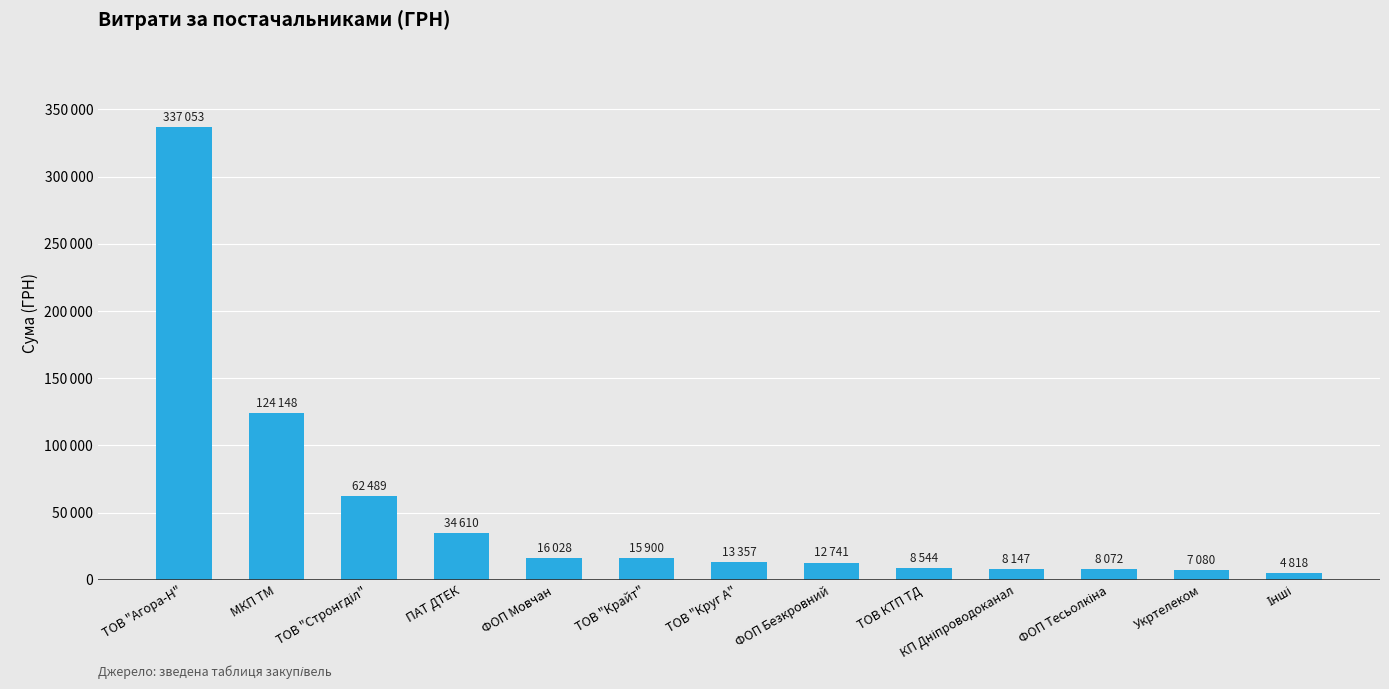

Read the value at ФОП Безкровний.

12741.4